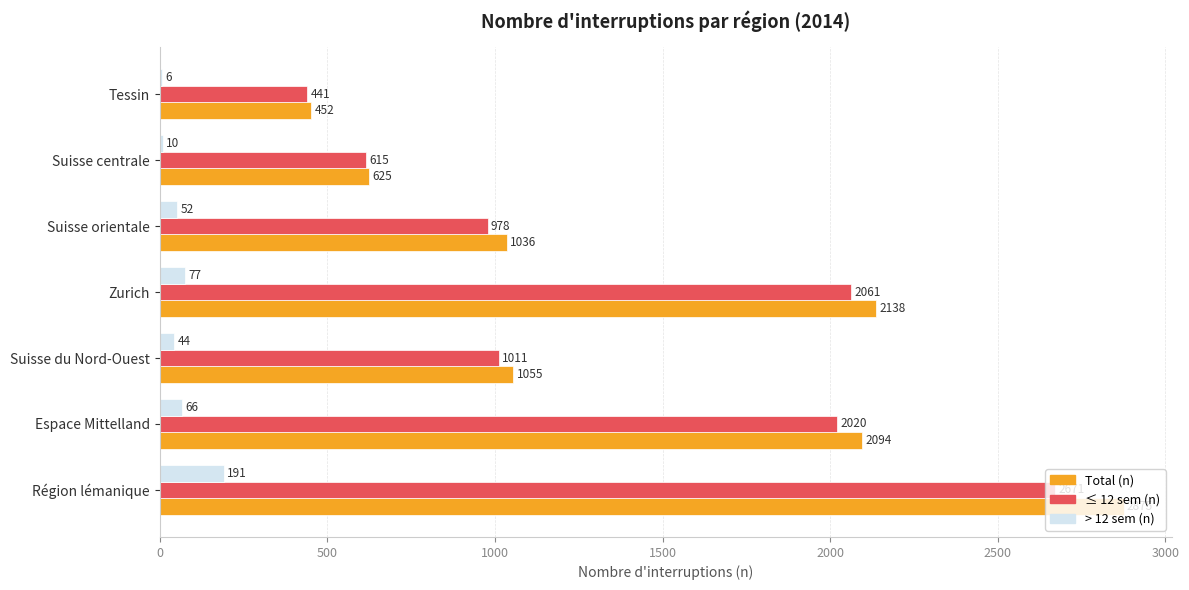

What is the sum of all > 12 sem (n) values?

446